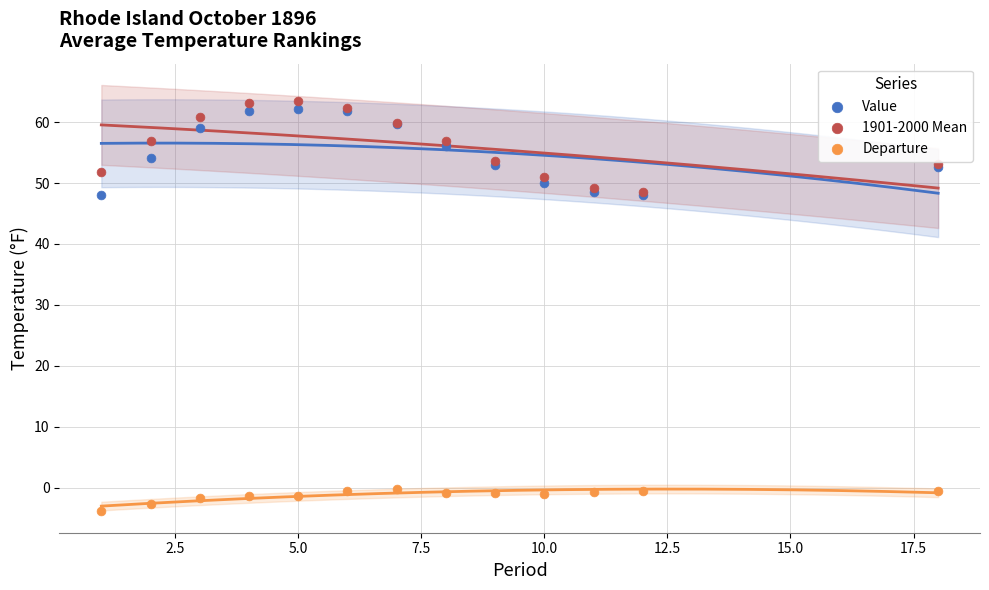

Which series contains the lowest Y value?

Departure